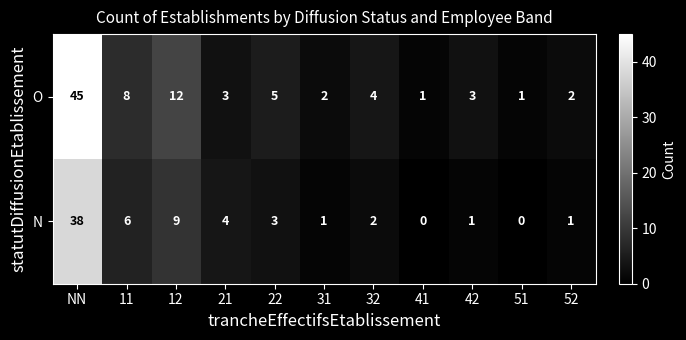

What is the average value of the O series?

8